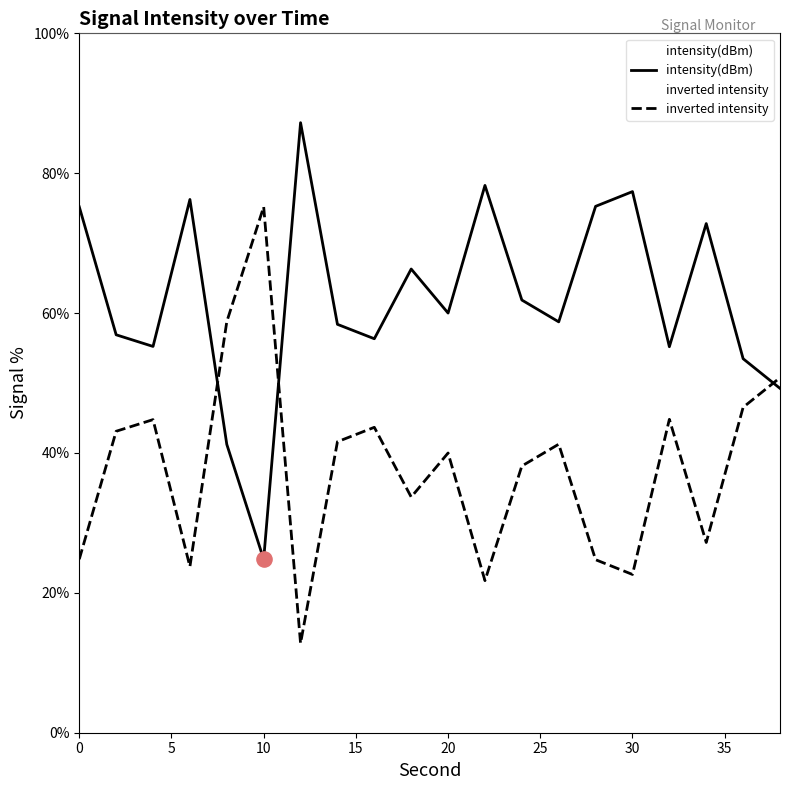

Which series has the widest spread of Y values?

intensity(dBm)